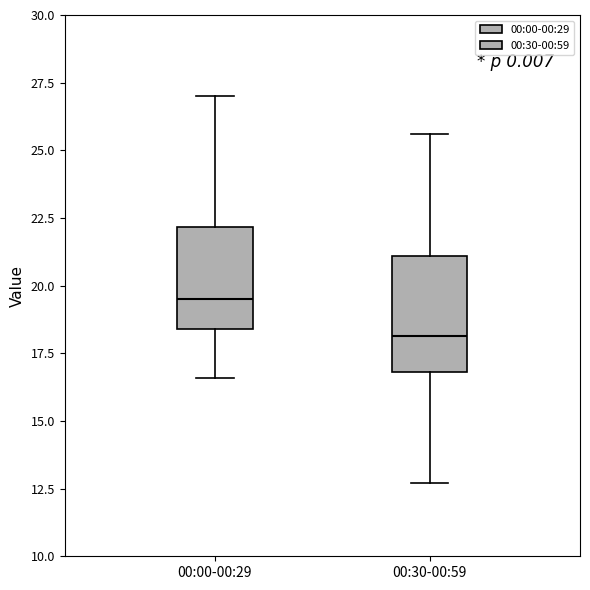

Reading left to right, read every box against the y-axis: the position of its median line, the range the box covers, and the ends of its whiskers. The values are not printed on the chart, so give them approximately, as read against the axis.

00:00-00:29: median 19.5, box 18.5 to 22.0, whiskers 16.5 to 27.0
00:30-00:59: median 18.0, box 17.0 to 21.0, whiskers 12.5 to 25.5